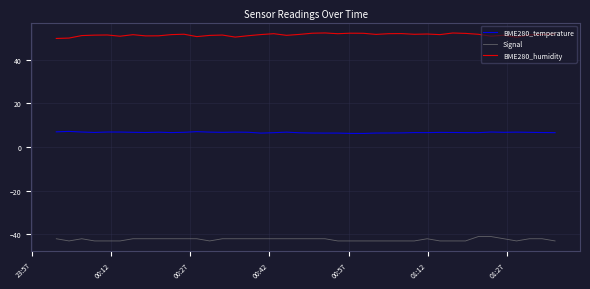

What are all the series names shown in the legend?

BME280_temperature, Signal, BME280_humidity